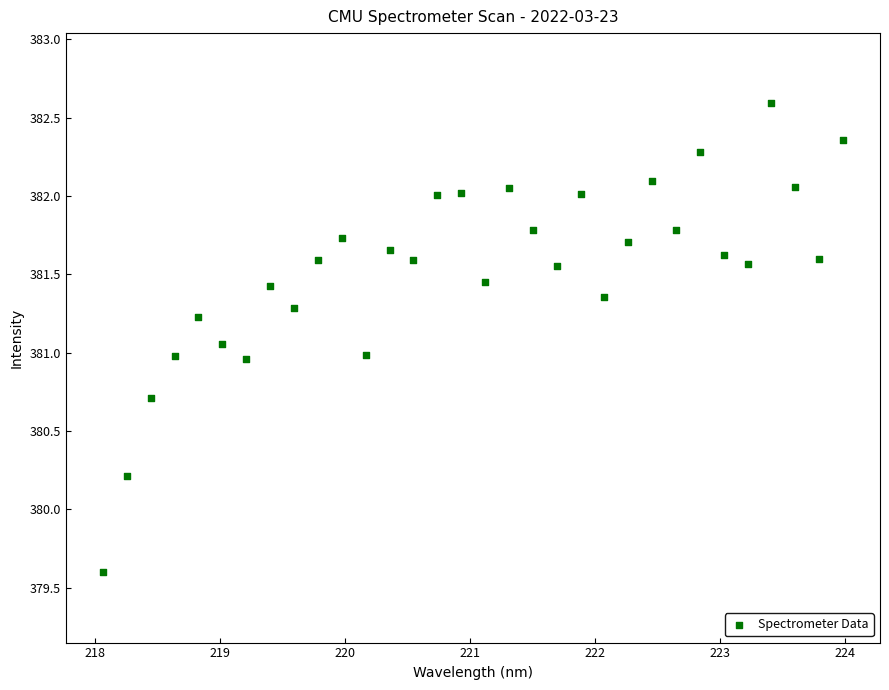

What is the range of X values (max minus min)?

5.9